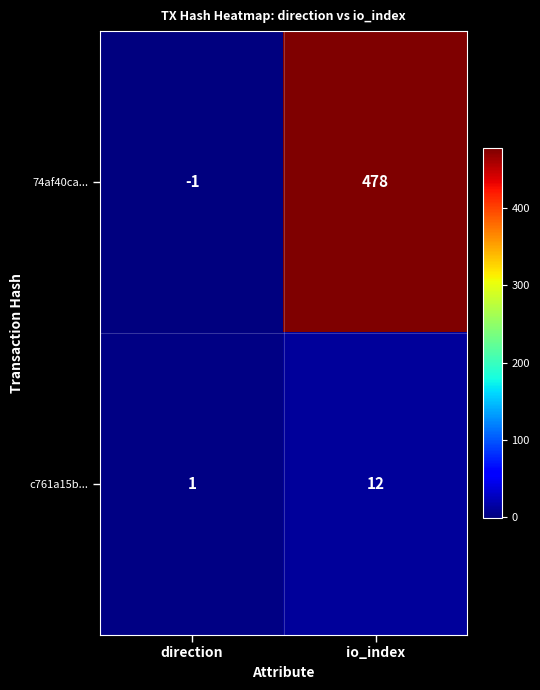

Where is 74af40ca... nearest to the value 238?

direction